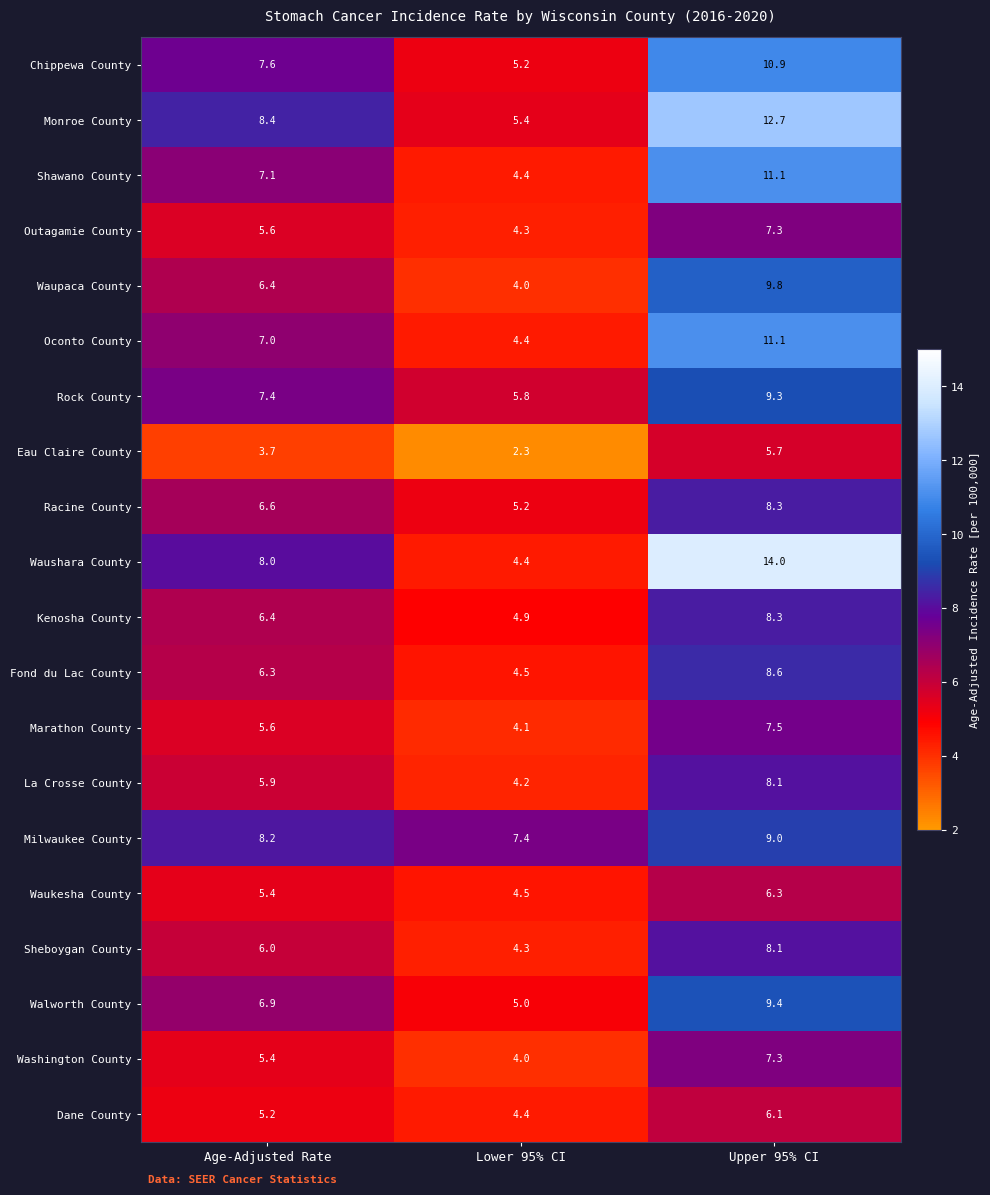

List the labels in order of Fond du Lac County value, largest first.

Upper 95% CI, Age-Adjusted Rate, Lower 95% CI